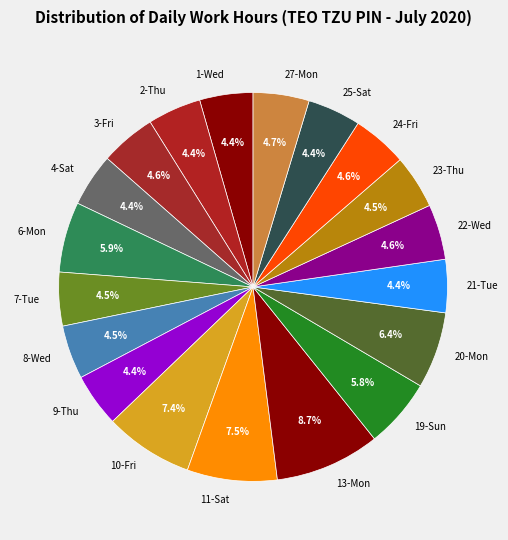

How many slices are in this pie chart?

19